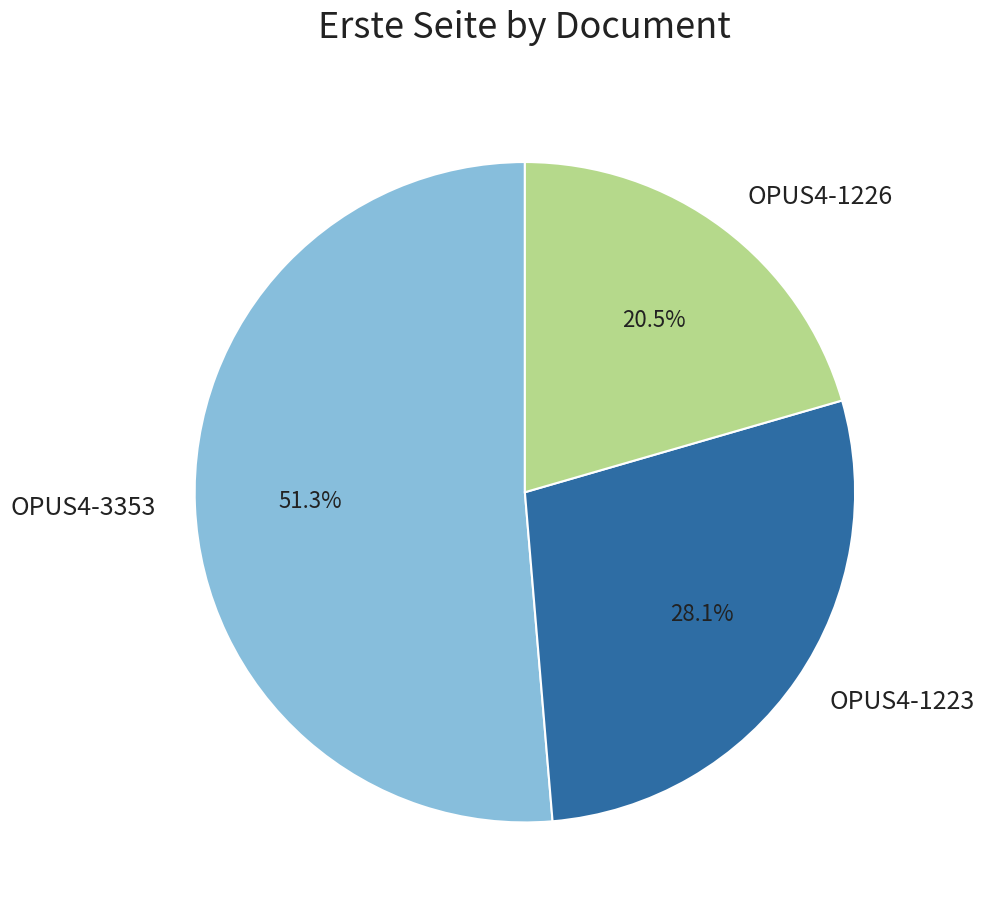

How many segments does this pie chart have?

3